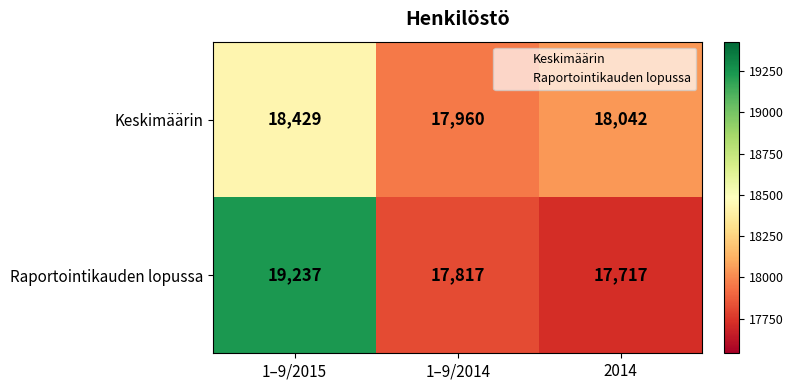

What is the difference between the maximum and minimum values in the Raportointikauden lopussa series?

1520